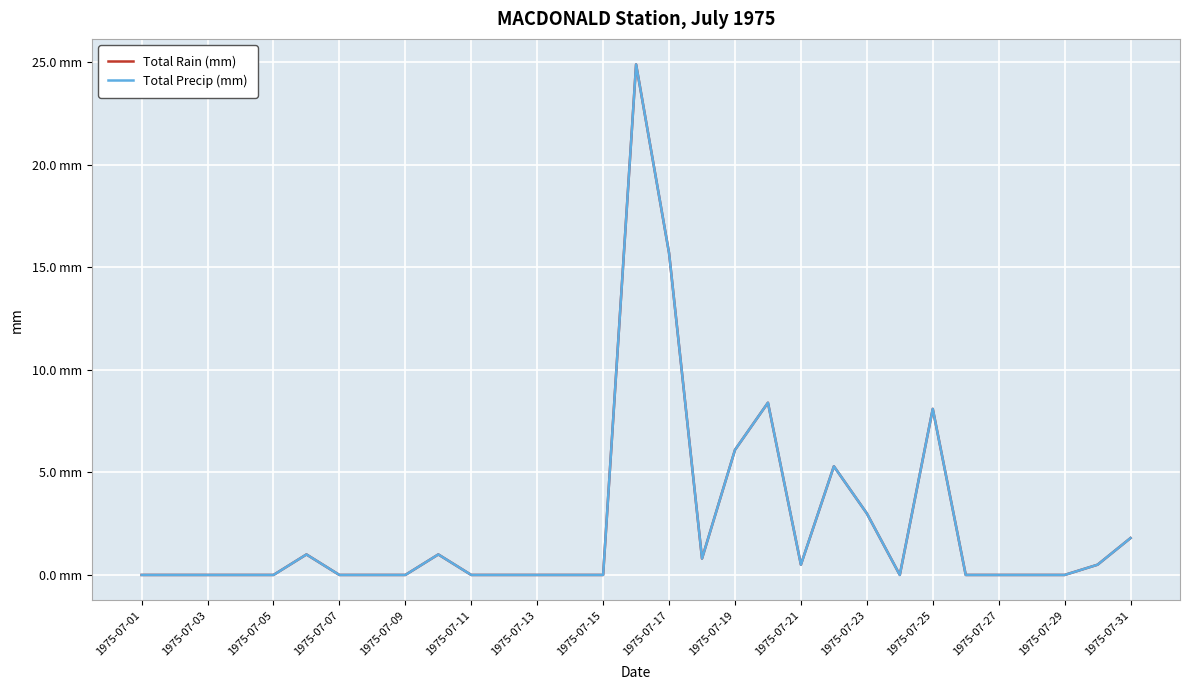

Does the chart display data point markers on the line(s)?

No